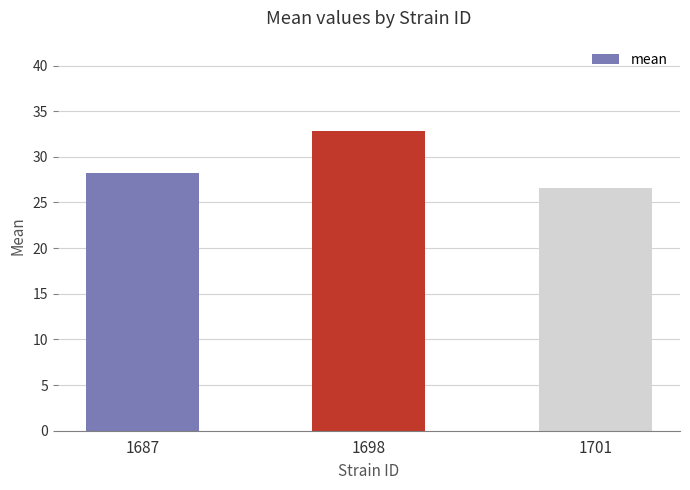

True or false: the data shows 28.3 at 1687.

True